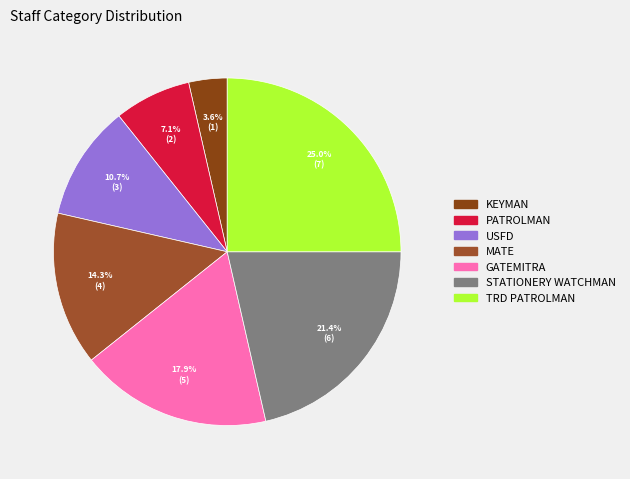

True or false: GATEMITRA accounts for 18% of the total.

True